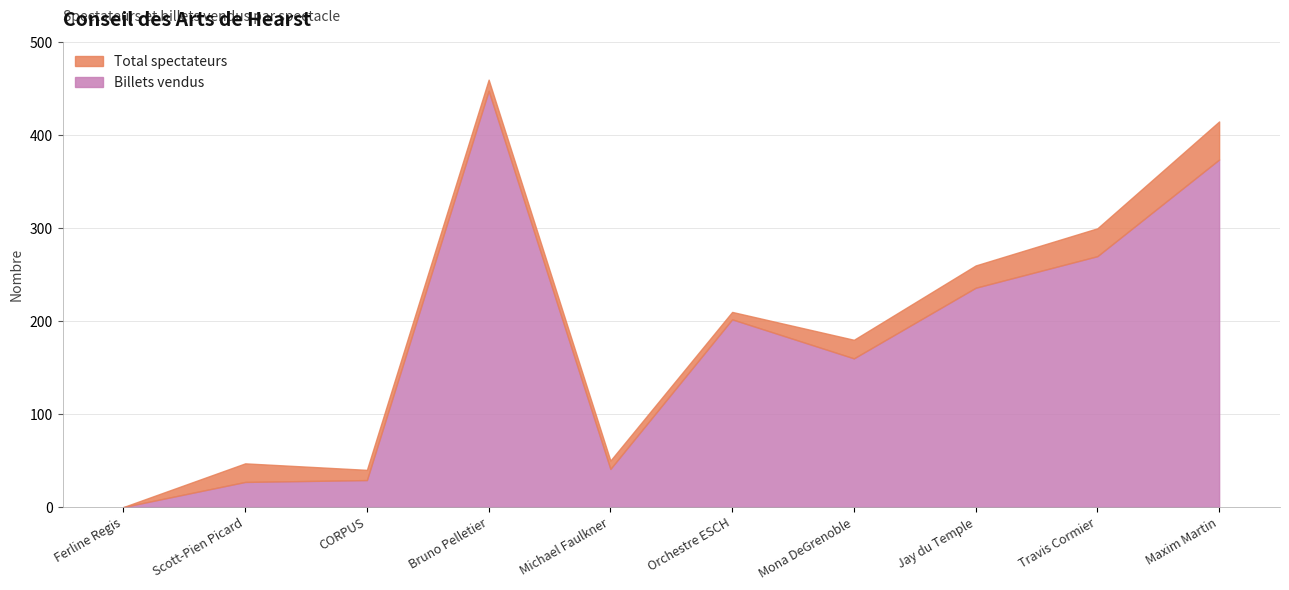

Between Michael Faulkner and Orchestre ESCH, which is larger?

Orchestre ESCH